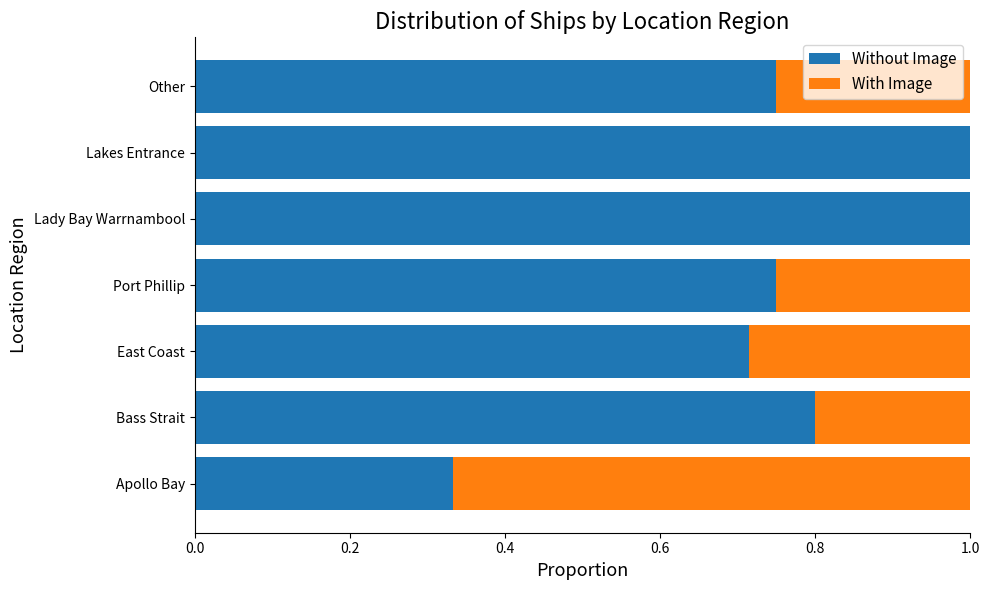

What is the highest value of the Without Image series?

1.0